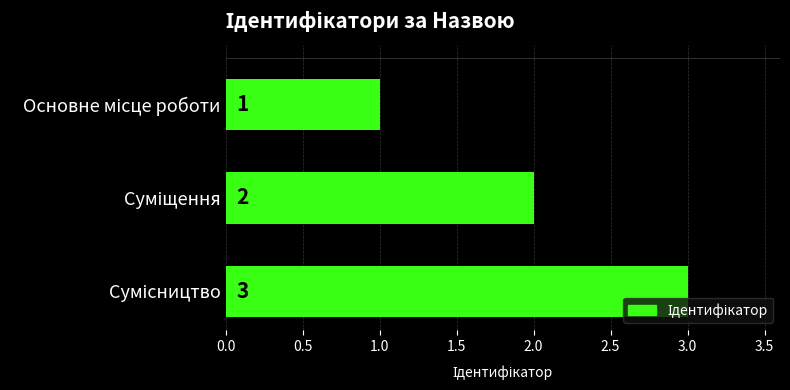

What is the greatest value displayed?

3